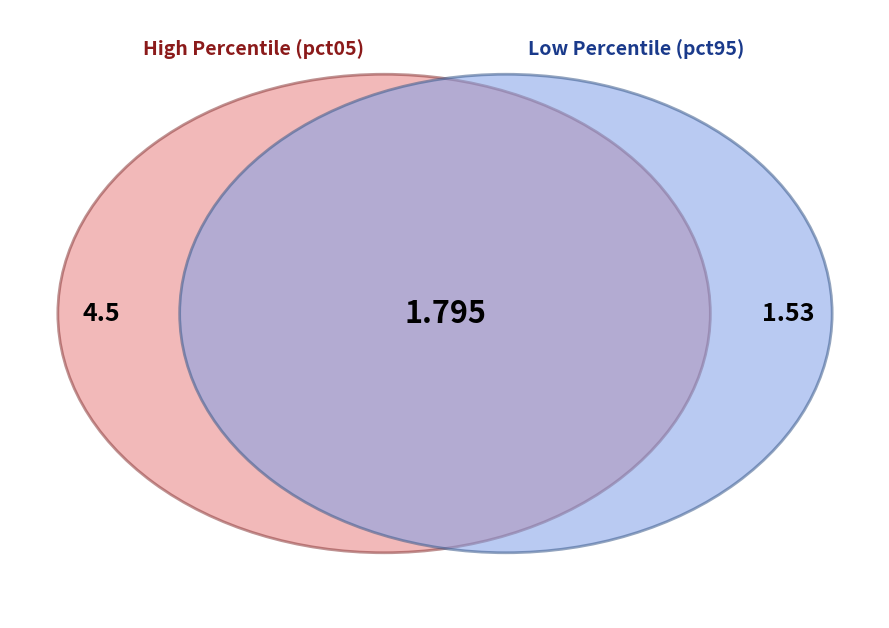

Does pct95 represent more than half of the total?

No